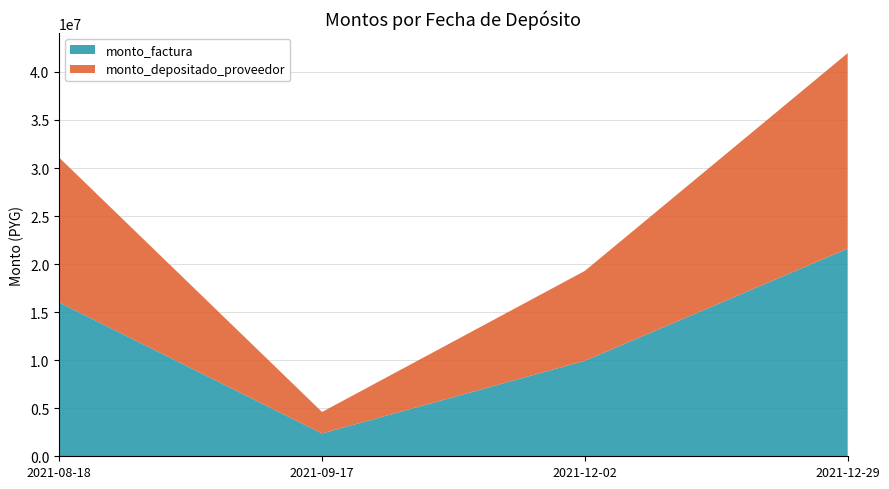

Reading left to right, extract all data points from this chart.

monto_factura: 16011600	2375000	9940000	21613400
monto_depositado_proveedor: 15067643	2234983	9353991	20339192